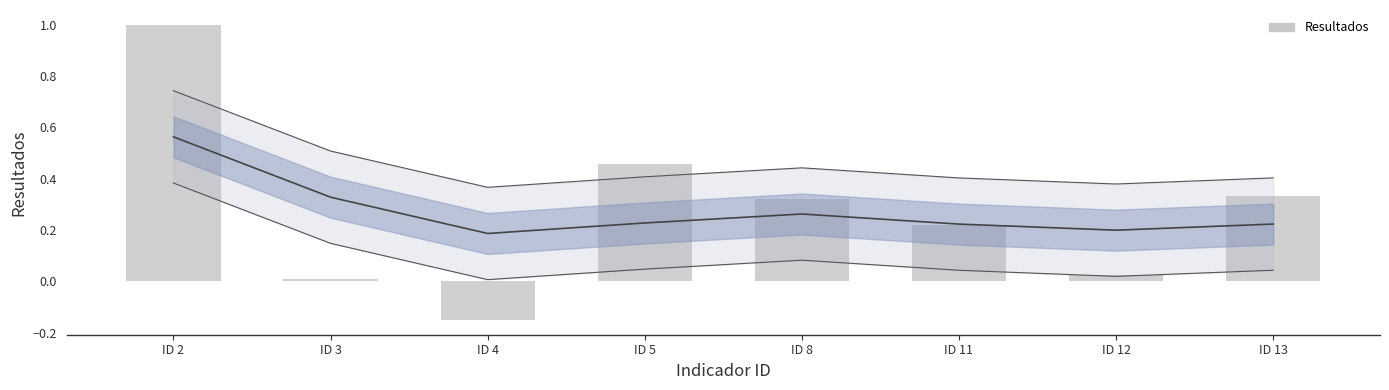

List the labels in order of value, smallest first.

ID 4, ID 3, ID 12, ID 11, ID 8, ID 13, ID 5, ID 2